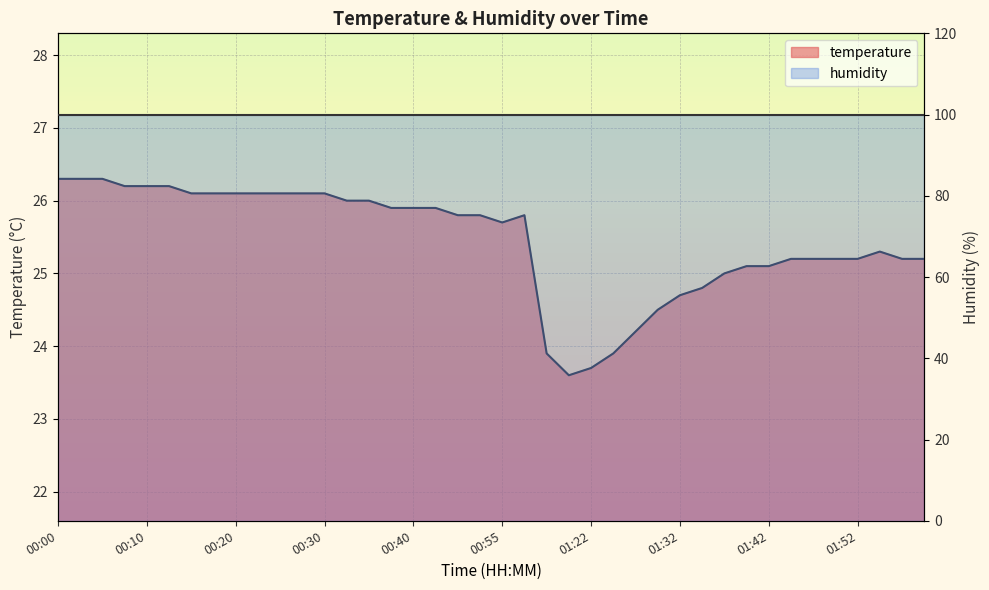

What is the change in value from 00:10 to 00:44?

-0.4